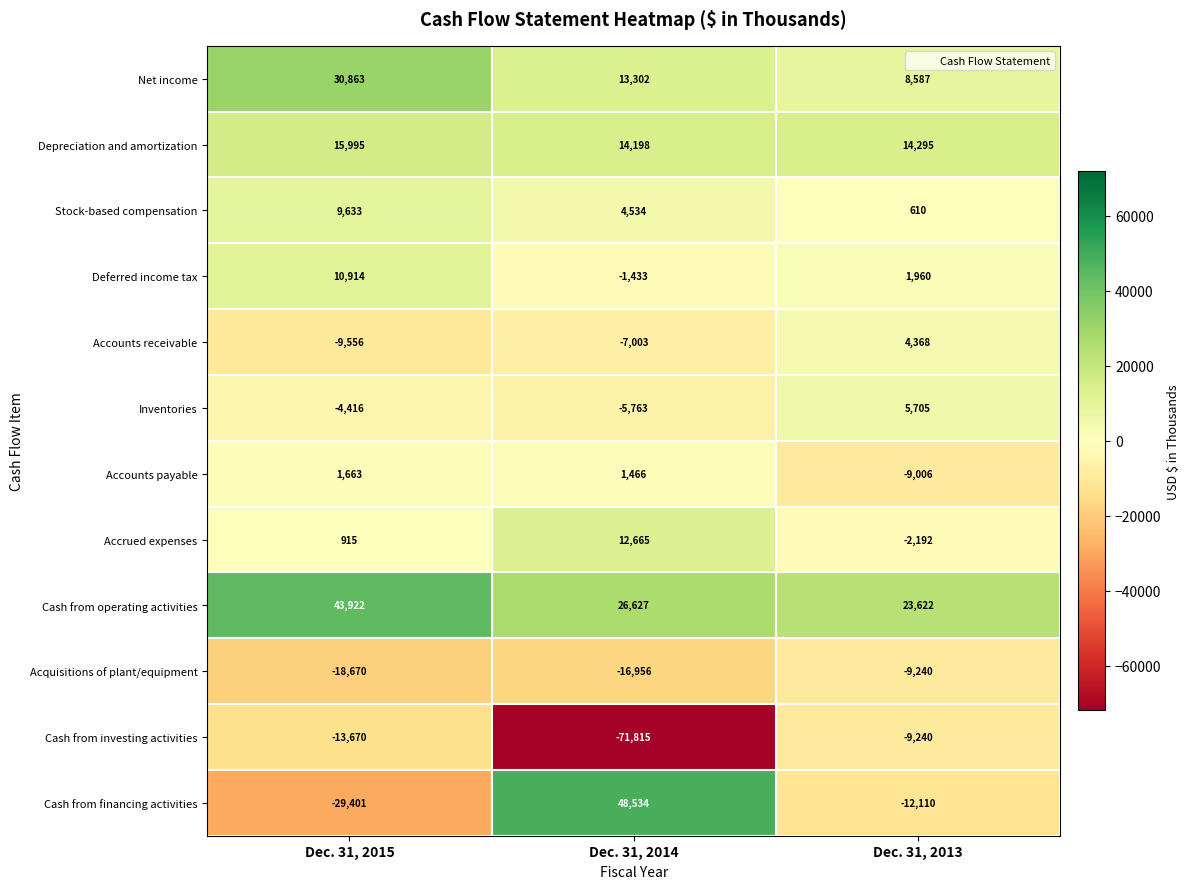

Count the Cash from financing activities values in the range -29401 to 48534.

3